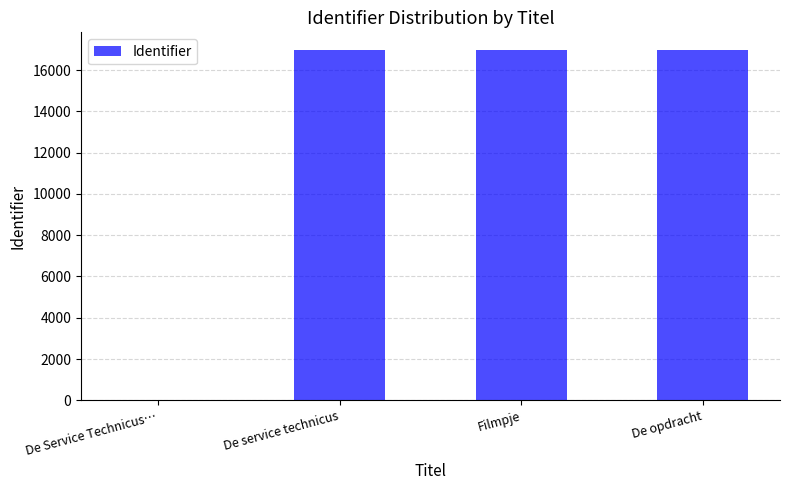

What is the sum of all values?

50958